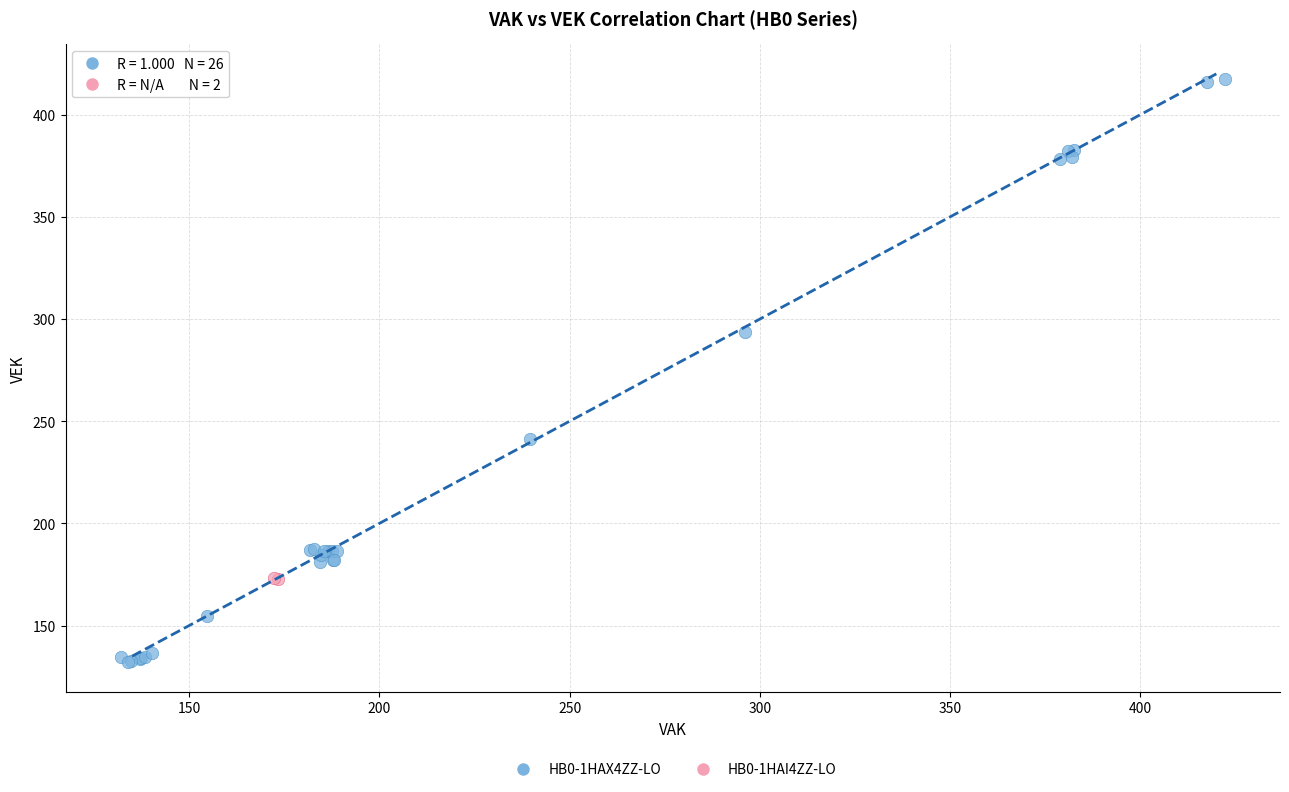

Which series reaches the minimum Y coordinate?

HB0-1HAX4ZZ-LO